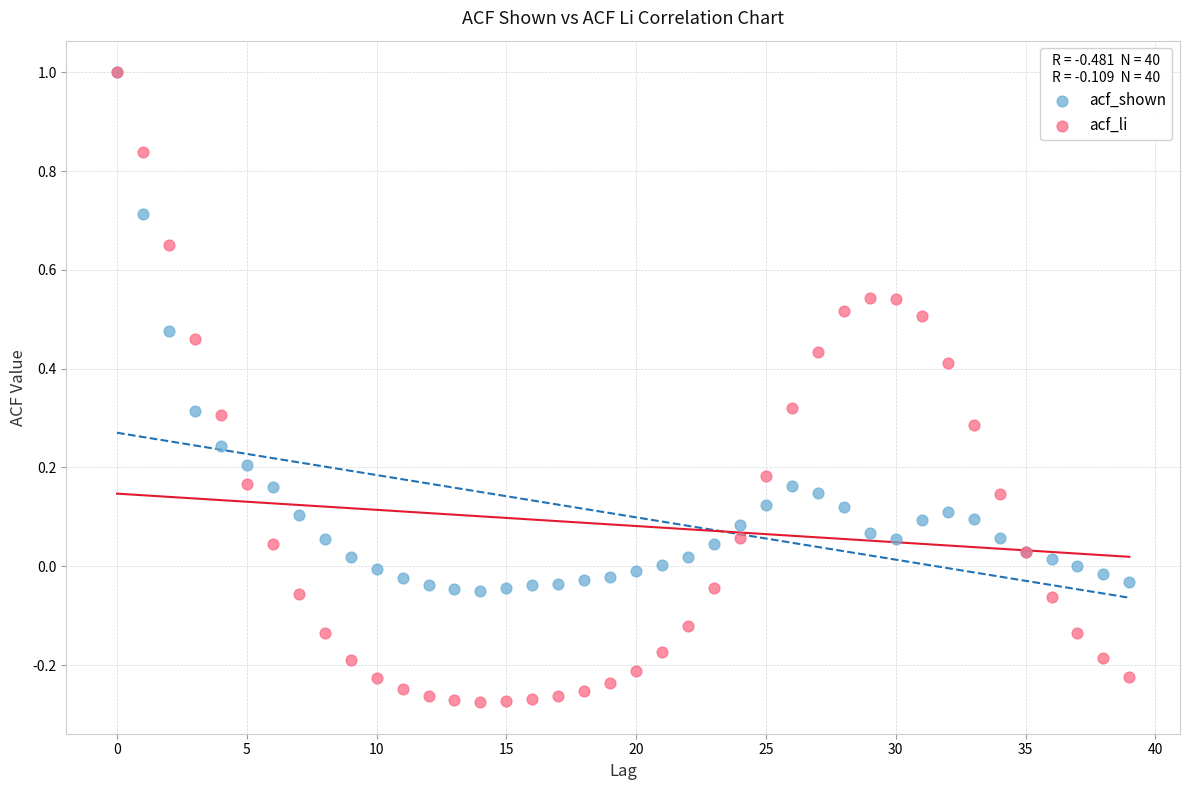

Which series reaches the minimum Y coordinate?

acf_li